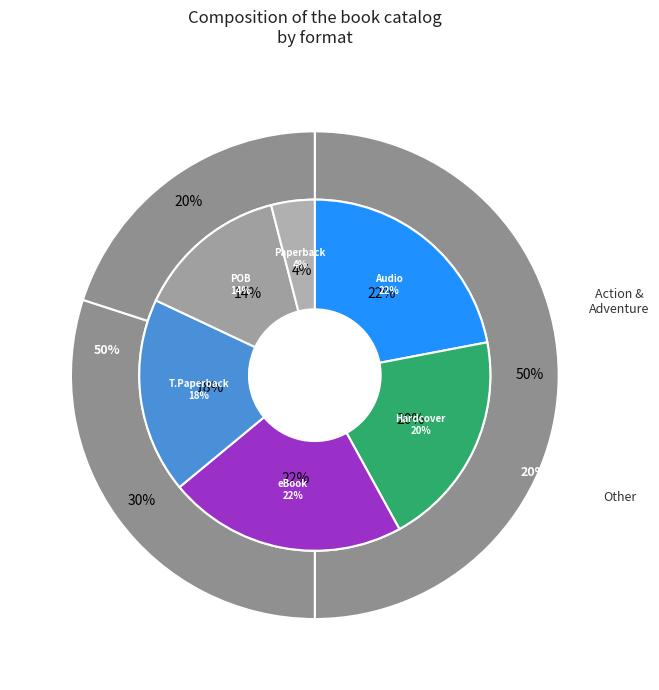

How many slices are in this pie chart?

6